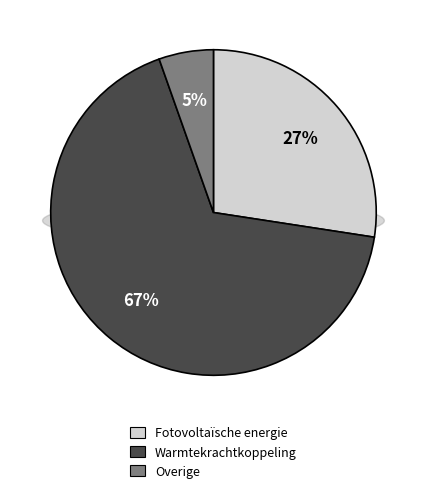

Count the number of slices in the pie.

3